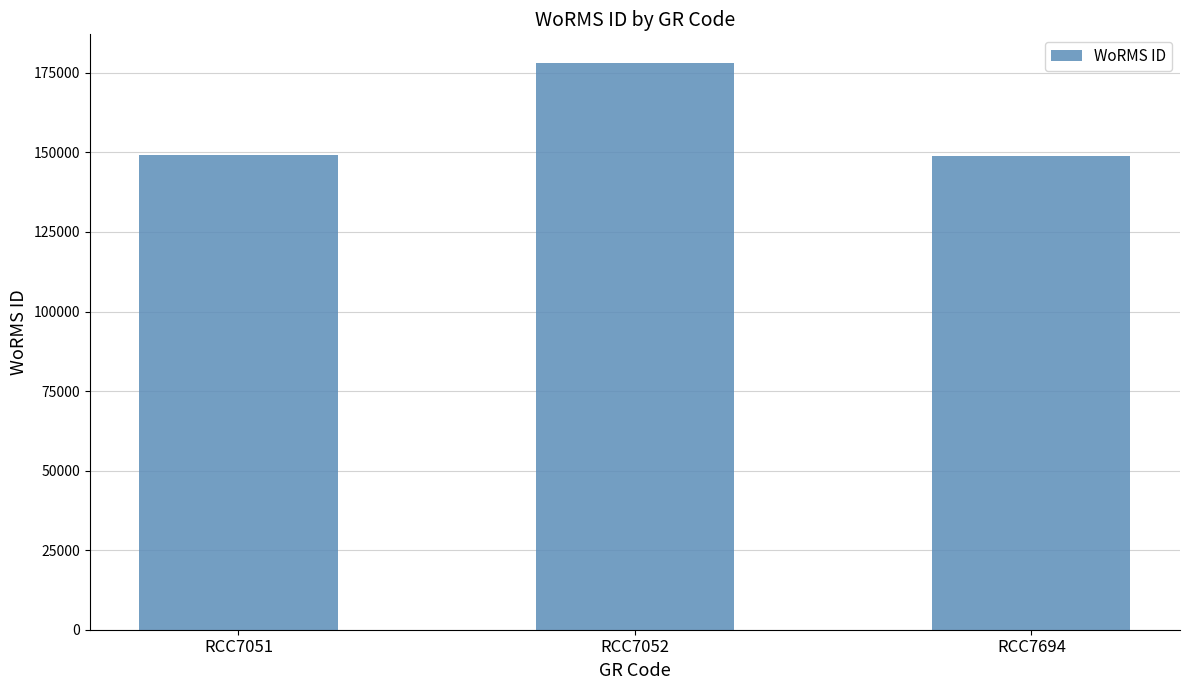

The value at RCC7052 is 178201. True or false?

True